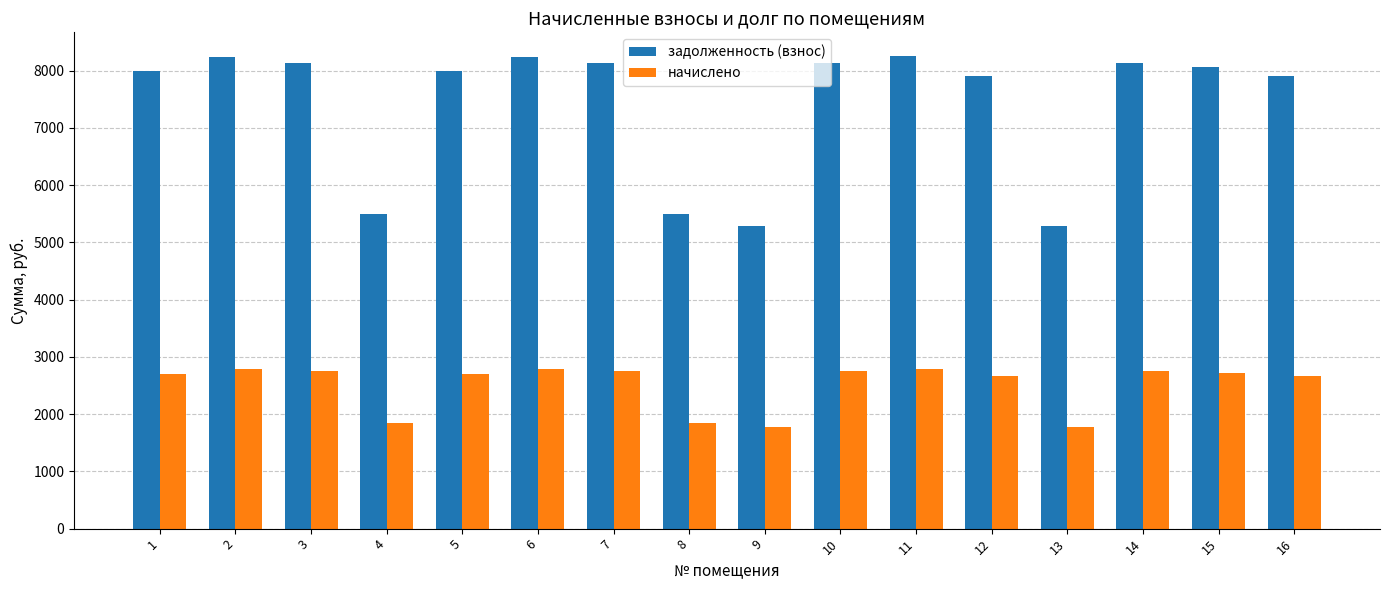

Read the задолженность (взнос) value at 9.

5280.0